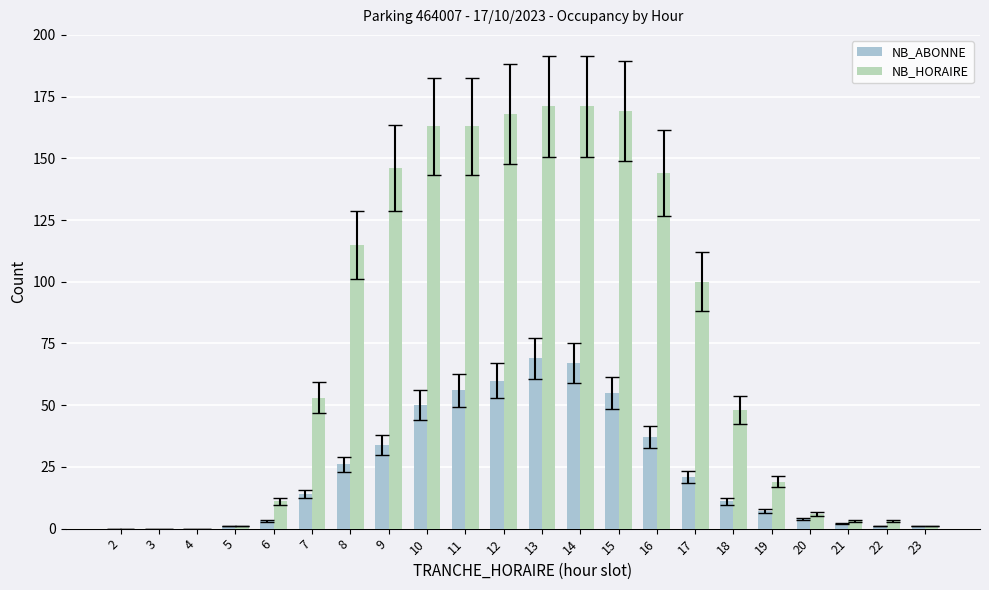

How many categories are shown in the chart?

22